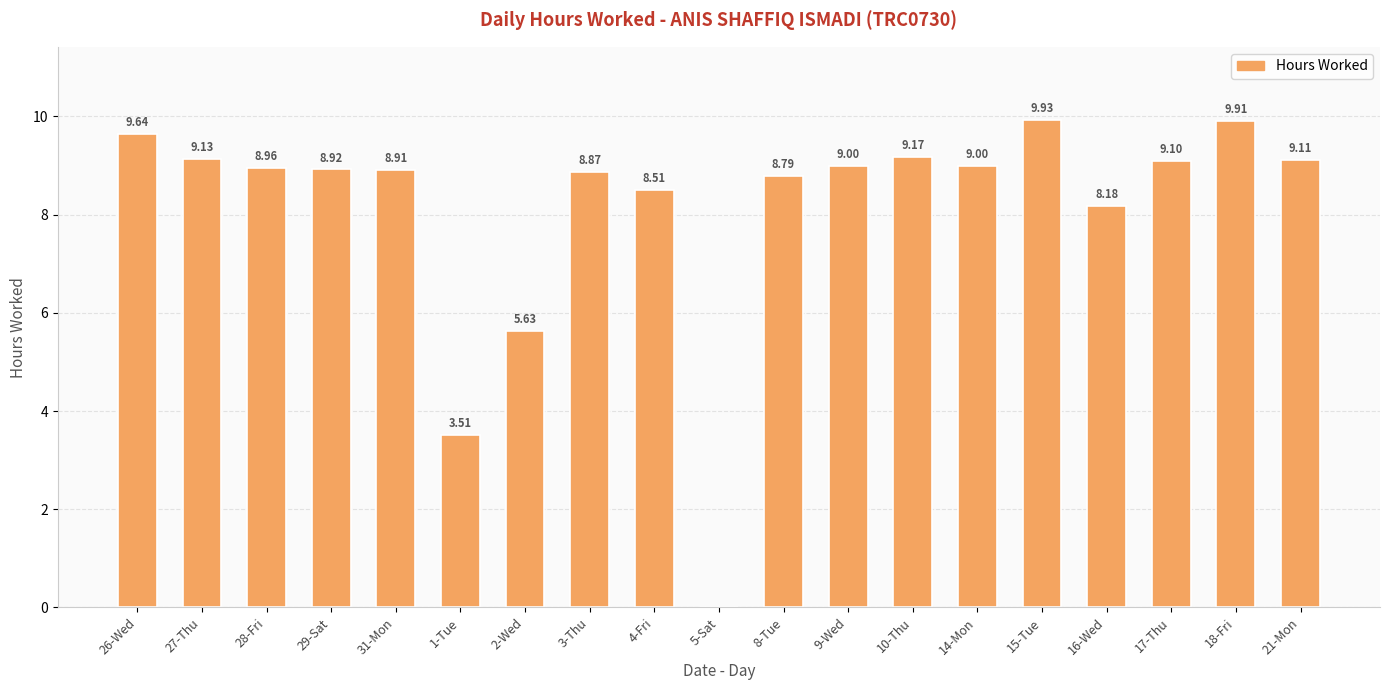

What is the change in value from 3-Thu to 14-Mon?

+0.1